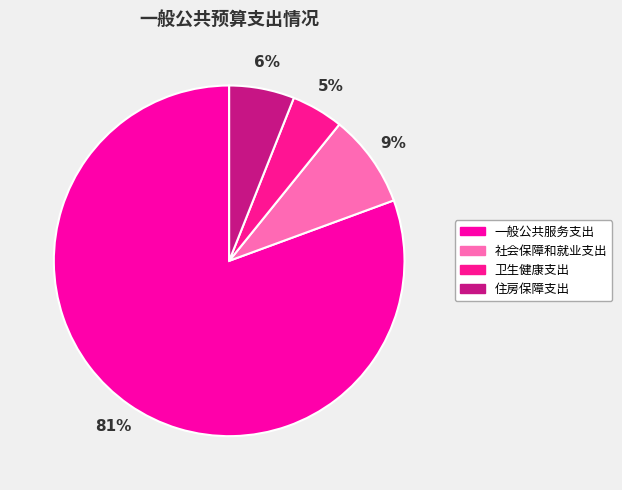

Is it true that 住房保障支出 is 6% of the pie?

True